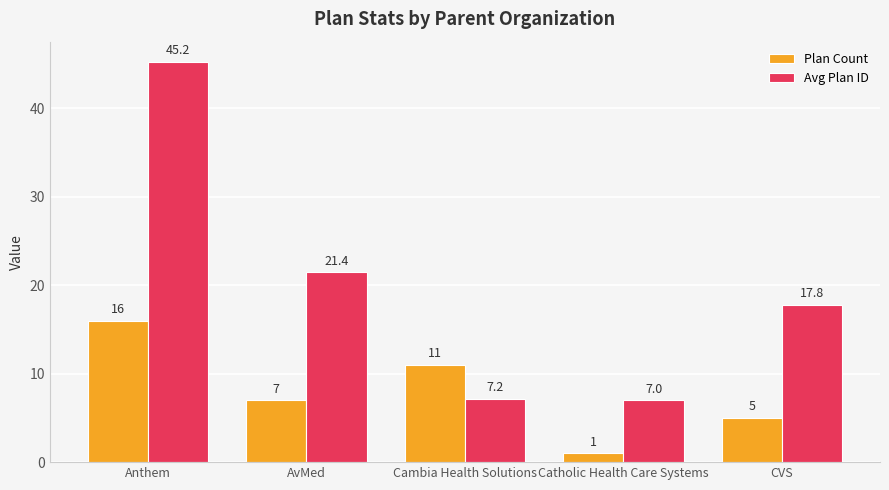

Is the value of Plan Count at Anthem greater than the value of Avg Plan ID at Cambia Health Solutions?

Yes